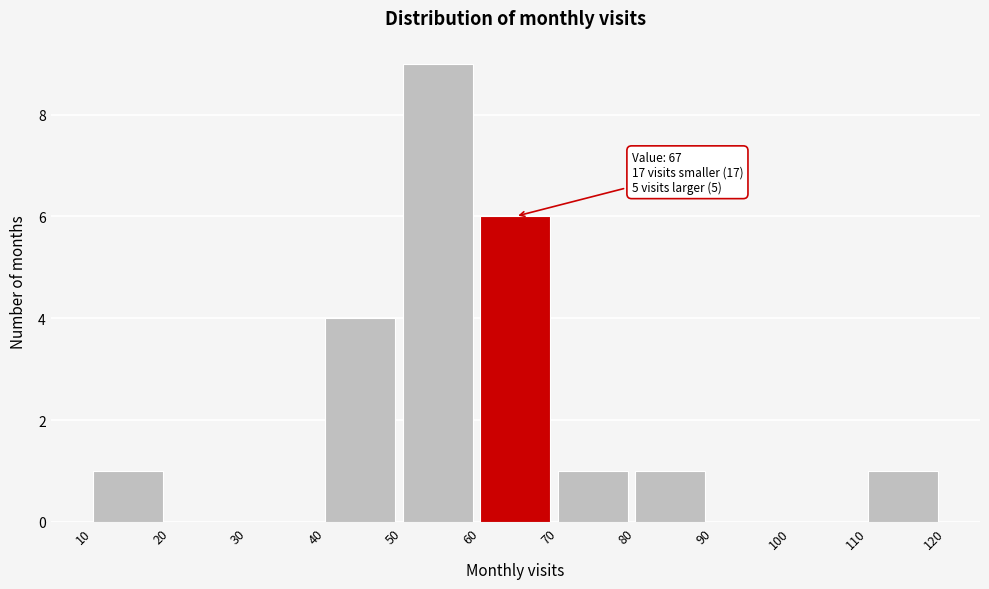

Which range on the x-axis has the tallest bar?

50 to 60